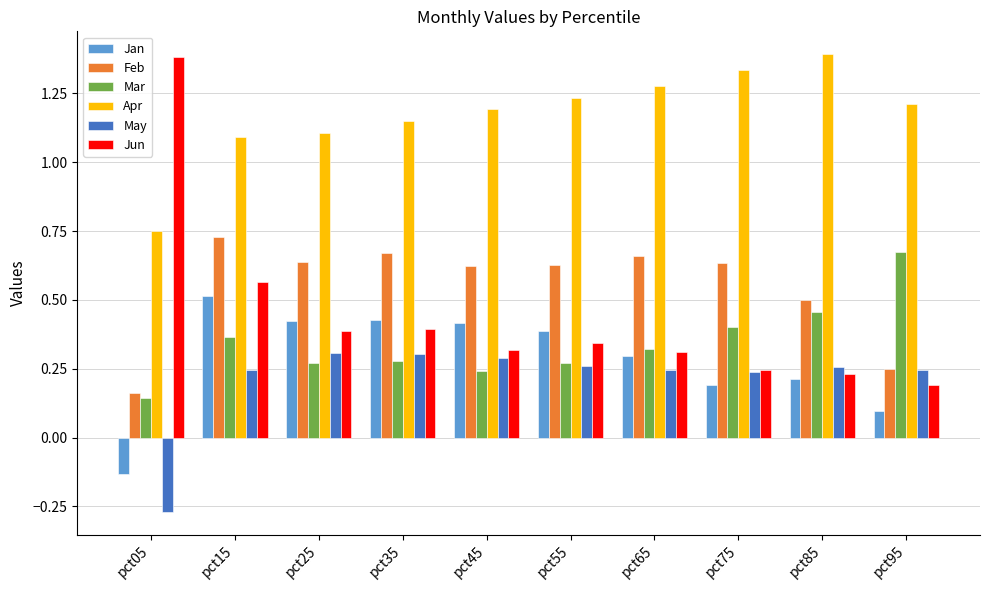

Is it true that May equals 0.4 at pct15?

False